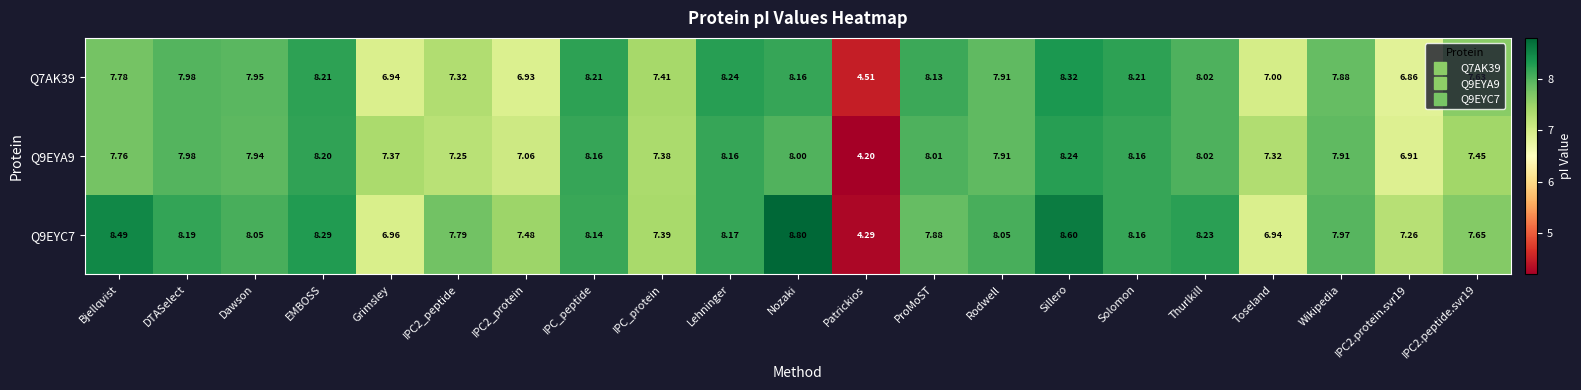

At which label does Q9EYC7 reach its minimum?

Patrickios